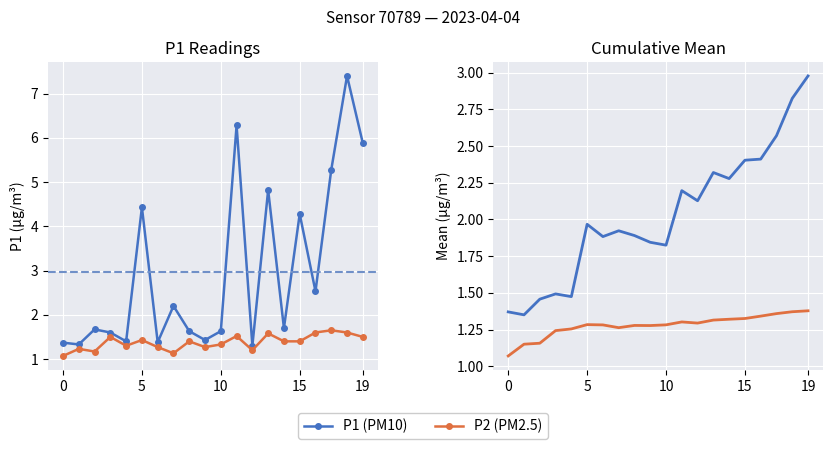

True or false: P2 (PM2.5) and P1 (PM10) intersect in this chart.

False